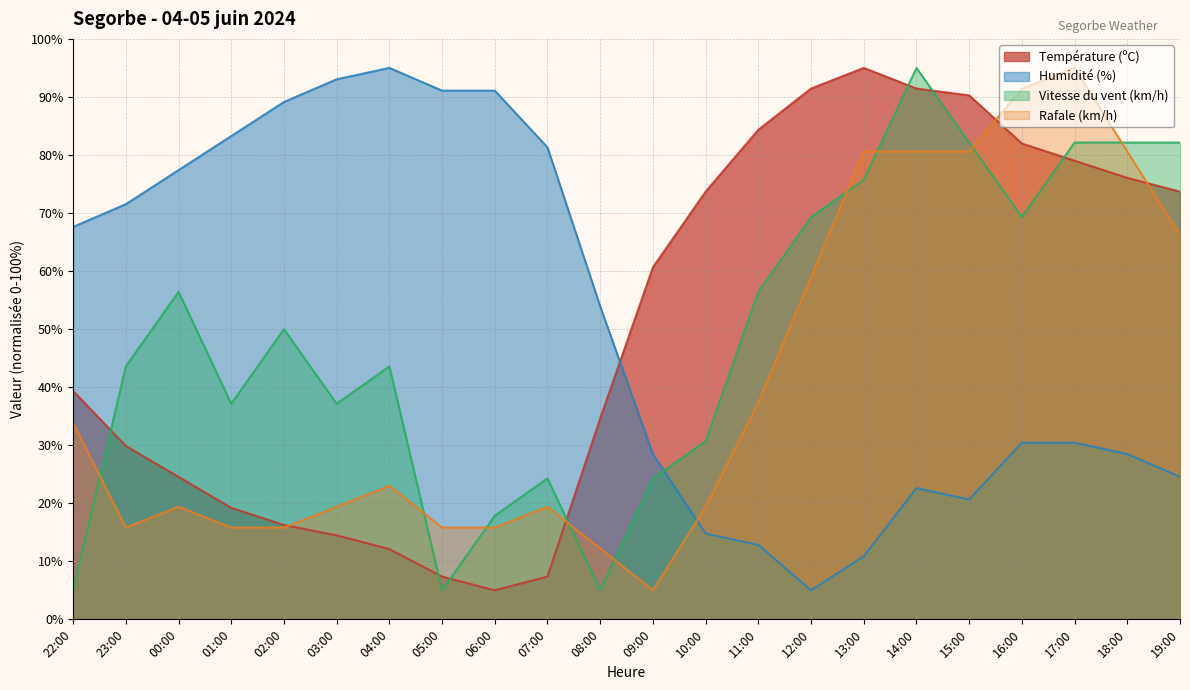

Reading left to right, list all the values displayed in this chart.

Température (ºC): 39.3	29.9	24.5	19.2	16.2	14.5	12.1	7.4	5.0	7.4	34.6	60.7	73.7	84.3	91.4	95.0	91.4	90.3	82.0	79.0	76.1	73.7
Humidité (%): 67.6	71.5	77.4	83.3	89.1	93.0	95.0	91.1	91.1	81.3	53.9	28.5	14.8	12.8	5.0	10.9	22.6	20.7	30.4	30.4	28.5	24.6
Vitesse du vent (km/h): 5.0	43.6	56.4	37.1	50.0	37.1	43.6	5.0	17.9	24.3	5.0	24.3	30.7	56.4	69.3	75.7	95.0	82.1	69.3	82.1	82.1	82.1
Rafale (km/h): 33.8	15.8	19.4	15.8	15.8	19.4	23.0	15.8	15.8	19.4	12.2	5.0	19.4	37.4	59.0	80.6	80.6	80.6	91.4	95.0	80.6	66.2